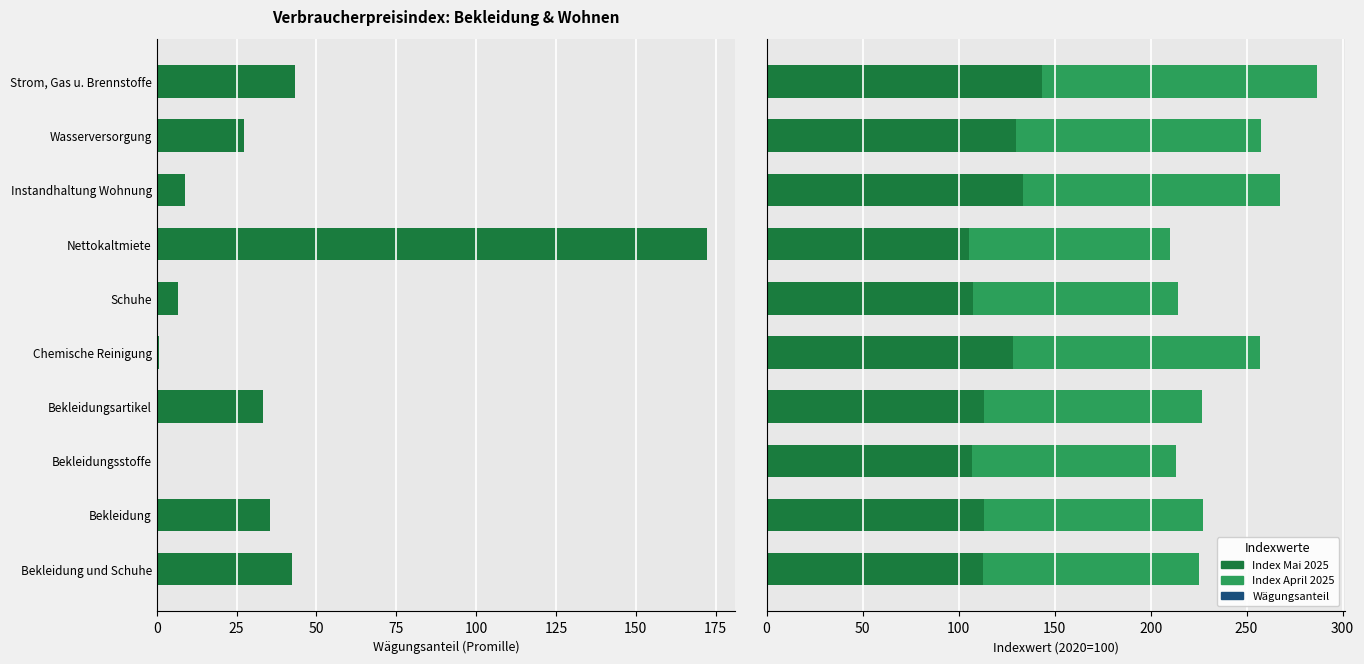

What is the minimum value shown in the chart?

0.4